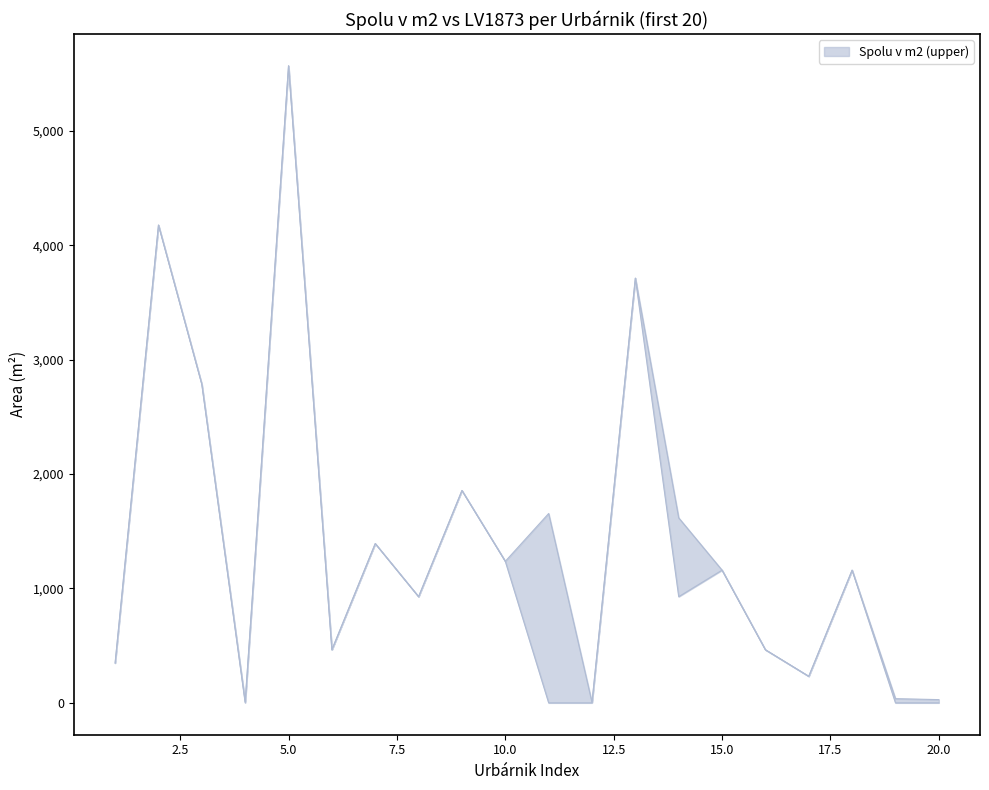

True or false: LV1873 has a value of 5568.1 at 5.

True